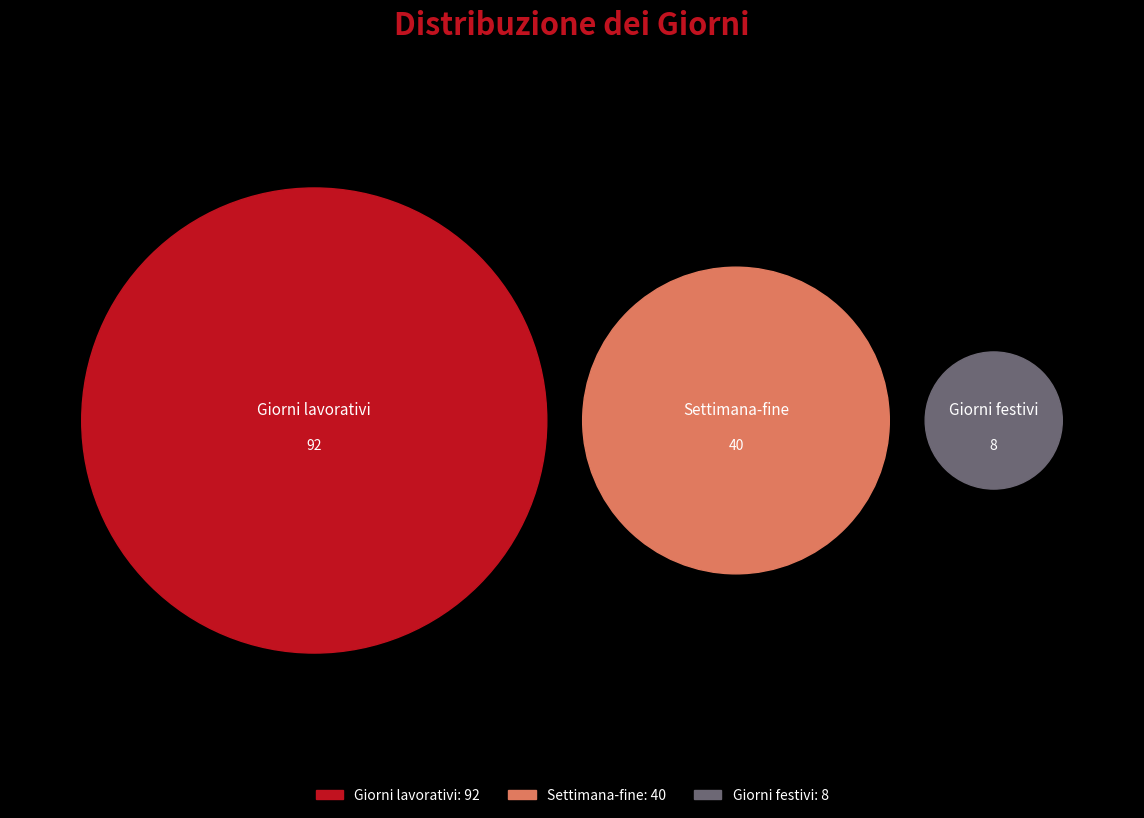

How many segments does this pie chart have?

3